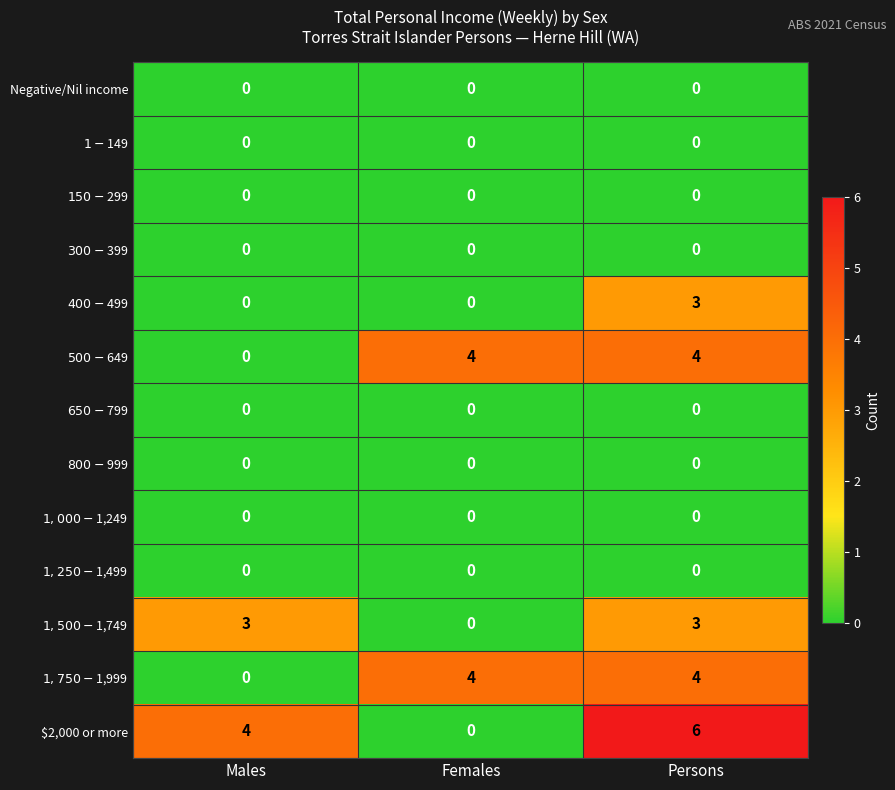

At which category is the sum across all series the highest?

Persons